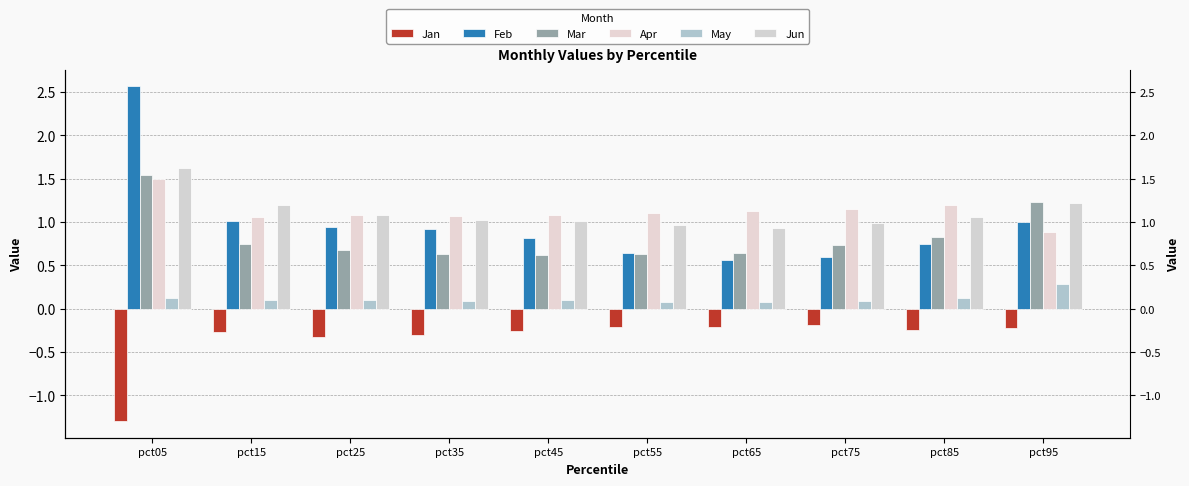

Rank the series at pct75 from lowest to highest value.

Jan, May, Feb, Mar, Jun, Apr